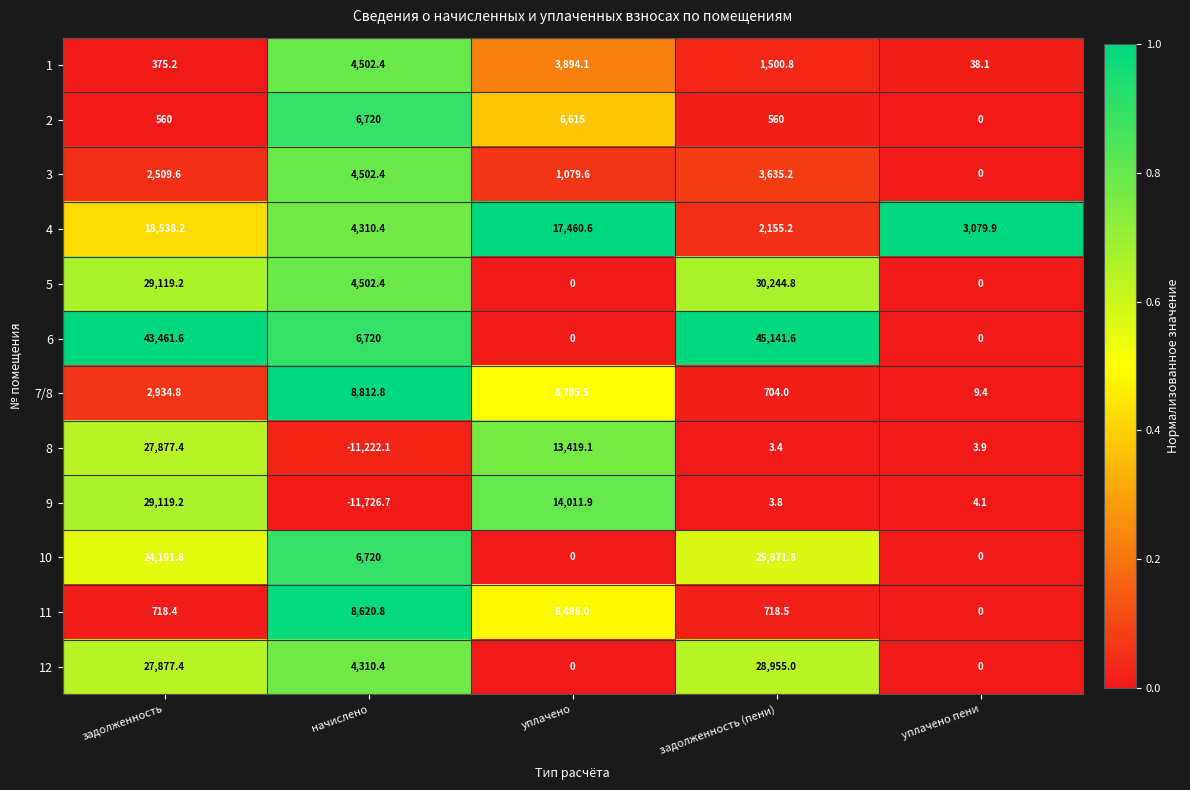

At which category does the chart reach its peak across all series?

задолженность (пени)